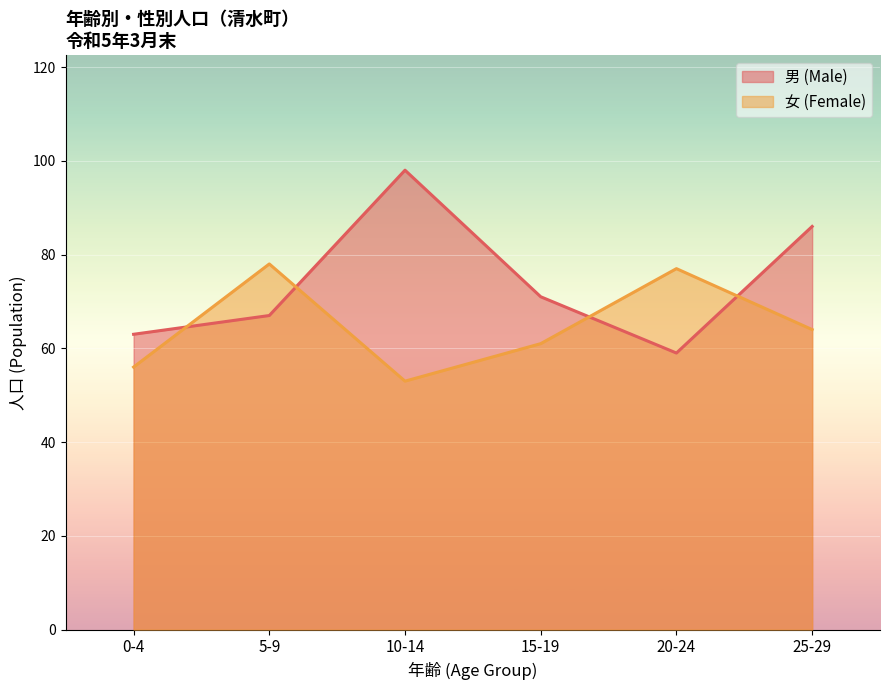

What is the total value across all series at 15-19?

132